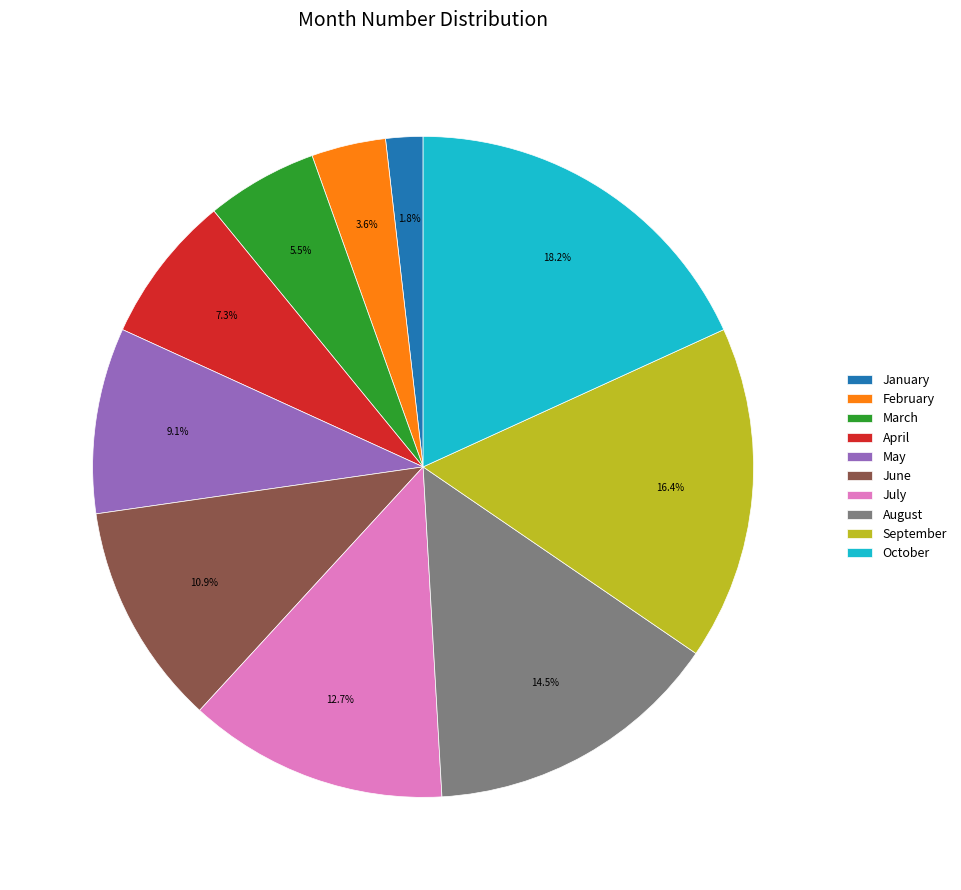

What portion of the pie excludes October?

81.8%